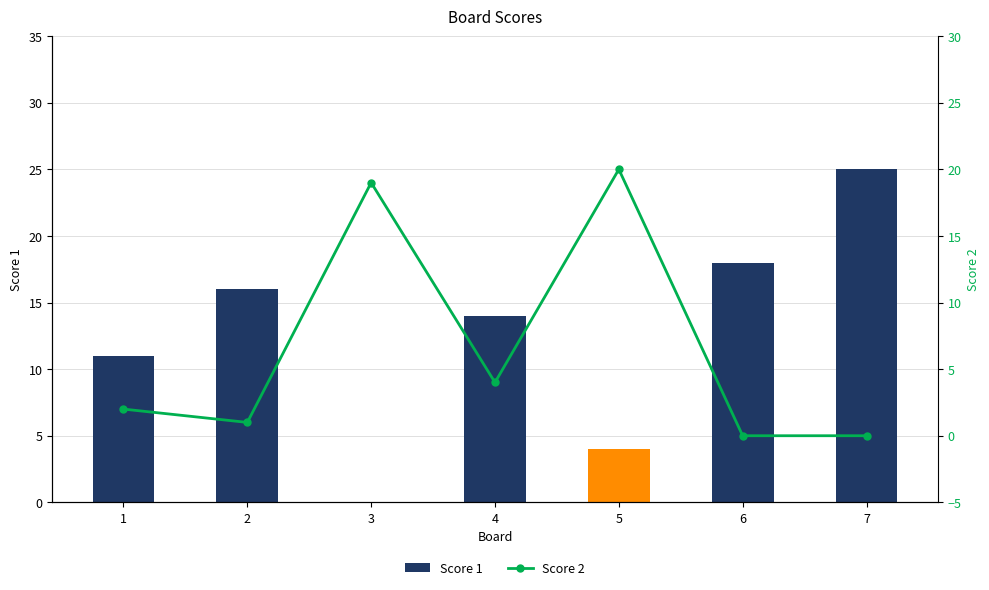

Is it true that the value at 4 is 4?

True